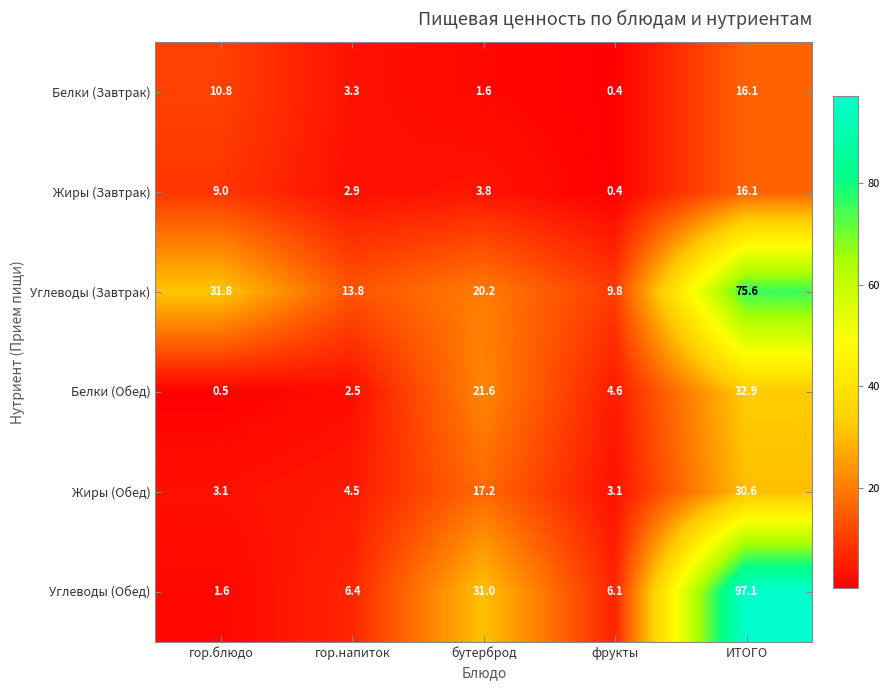

What is the spread (max minus min) of values at фрукты?

9.4